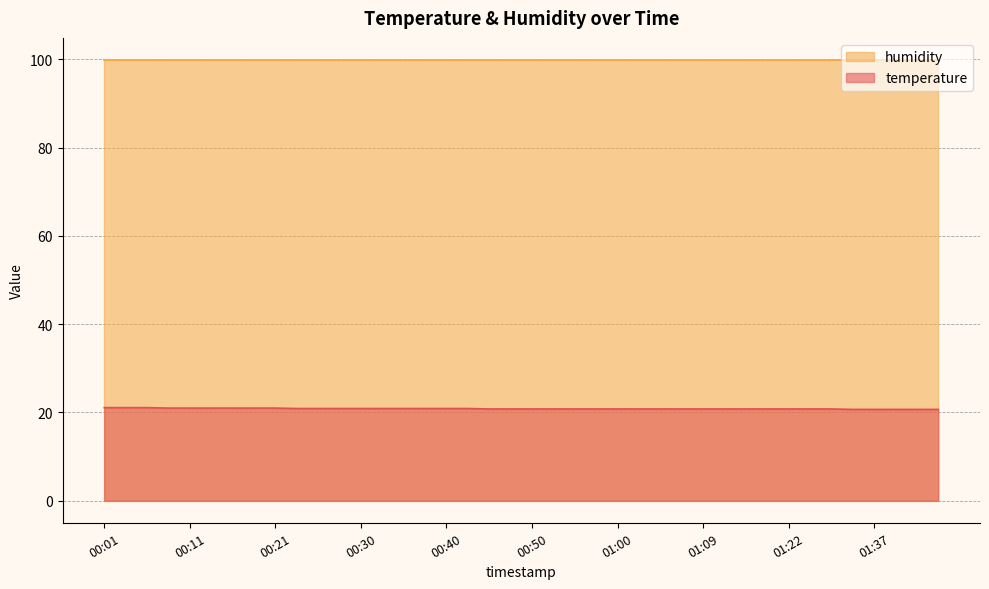

List the labels in order of value, smallest first.

01:29, 01:37, 01:39, 01:42, 01:44, 00:45, 00:47, 00:50, 00:52, 00:55, 00:57, 01:00, 01:02, 01:04, 01:07, 01:09, 01:12, 01:17, 01:19, 01:22, 01:24, 01:27, 00:23, 00:26, 00:28, 00:30, 00:33, 00:35, 00:38, 00:40, 00:43, 00:08, 00:11, 00:13, 00:16, 00:18, 00:21, 00:01, 00:04, 00:06